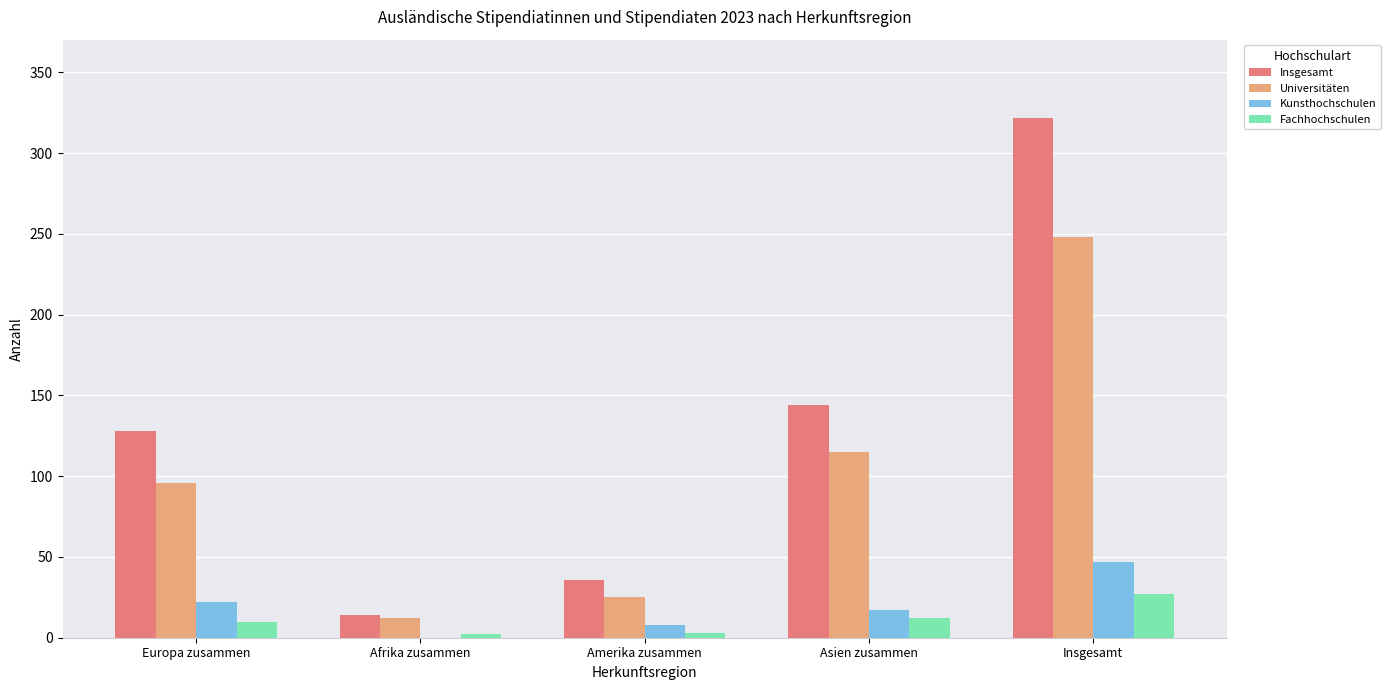

What is the greatest value displayed?

322